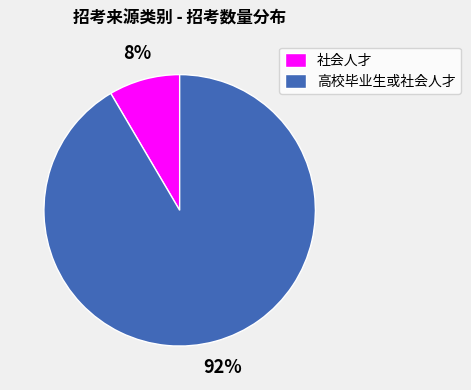

Rank the categories by value from lowest to highest.

社会人才, 高校毕业生或社会人才